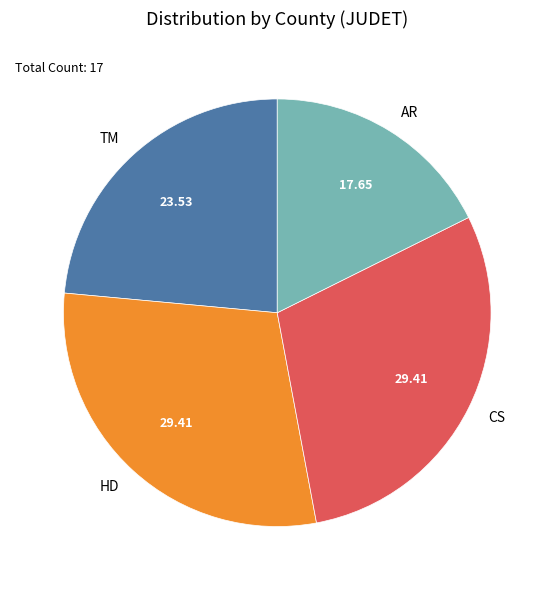

Do CS and TM together represent more than half of the pie?

Yes